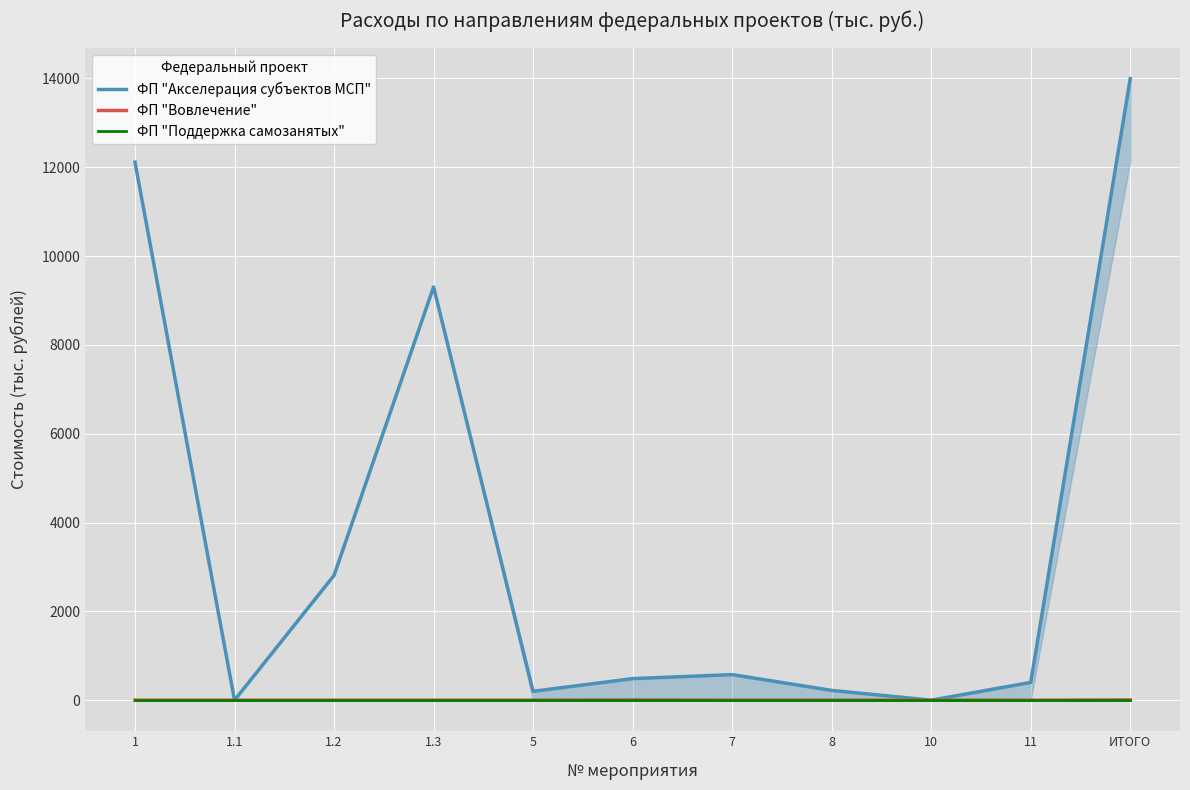

True or false: ФП "Поддержка самозанятых" has more than 2 interior local peaks.

False